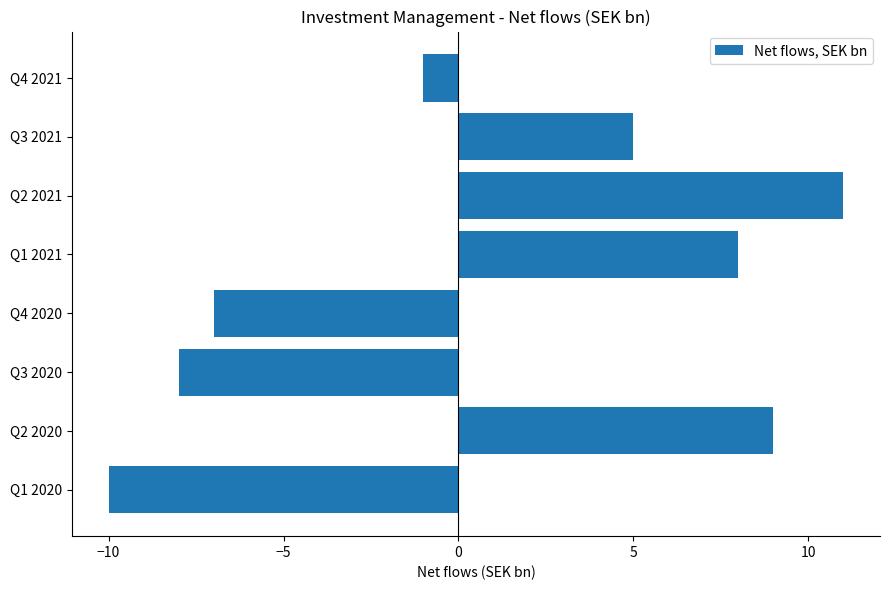

What is the sum of all values?

7